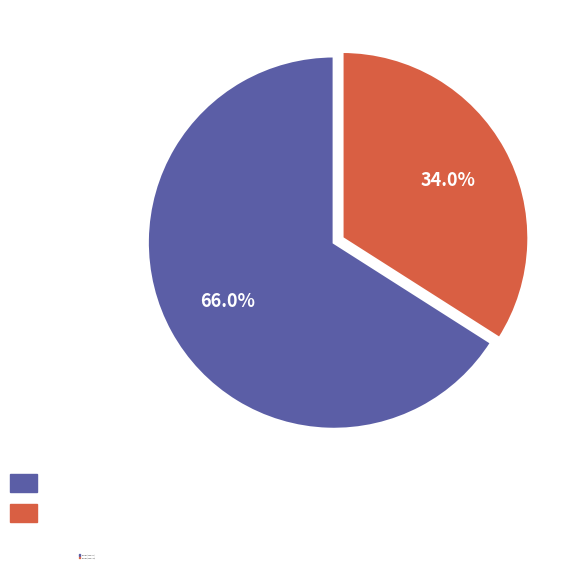

Is there a majority slice in this chart?

Yes